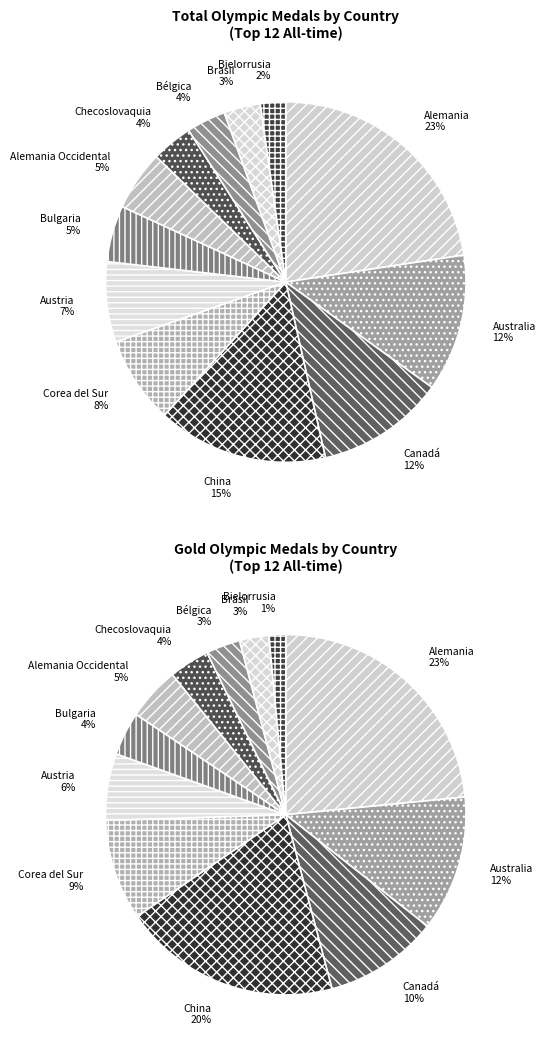

Count the number of slices in the pie.

12